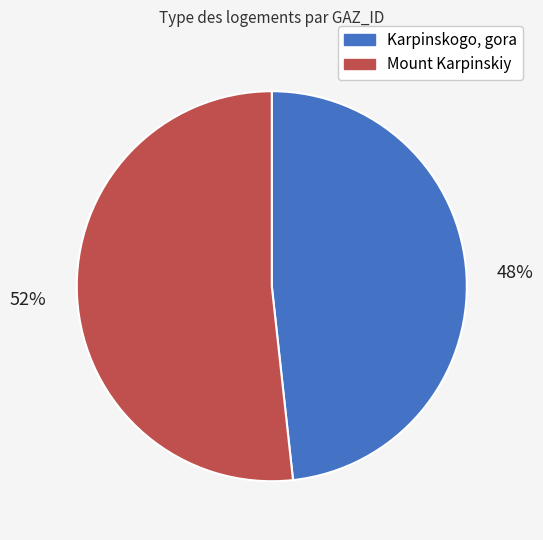

How many segments does this pie chart have?

2